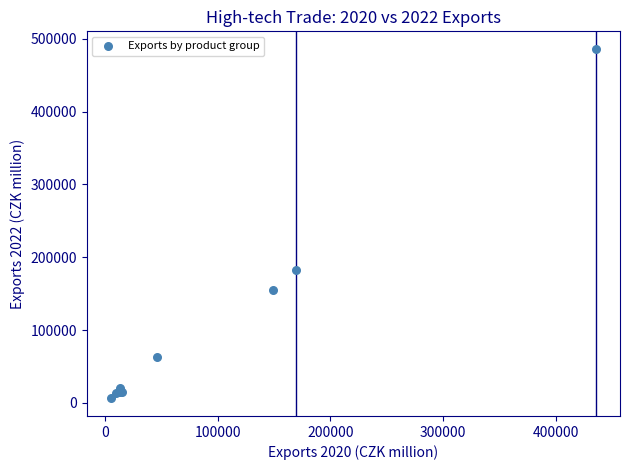

What Y value in the scatter plot is closest to 246189?

182982.0